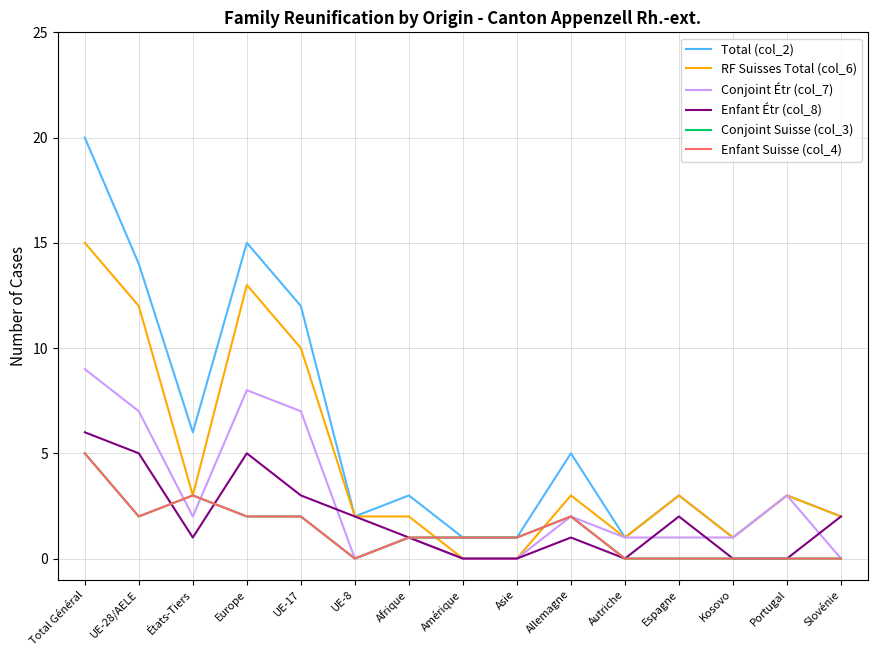

True or false: Enfant Suisse (col_4) has a value of 2 at Asie.

False